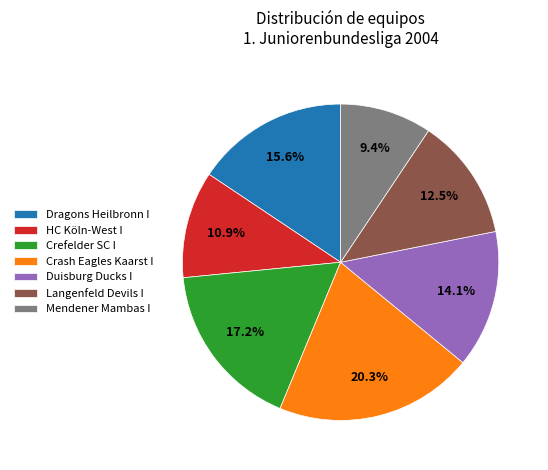

Is there a majority slice in this chart?

No